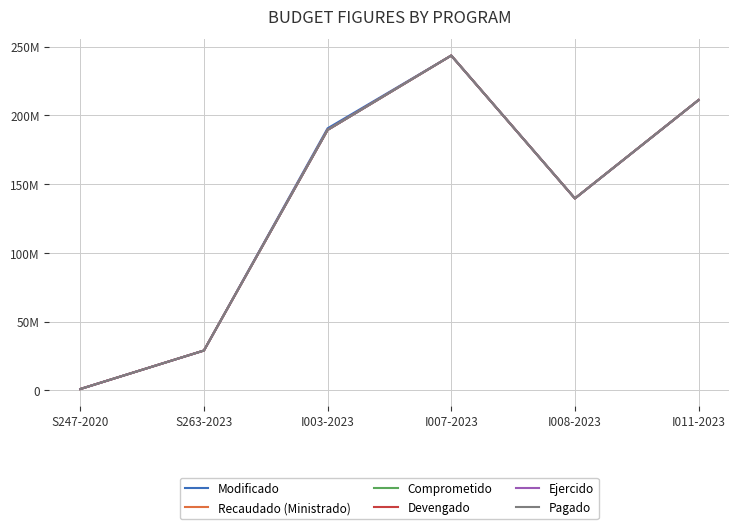

Is the value of Modificado at I003-2023 greater than the value of Pagado at I003-2023?

Yes